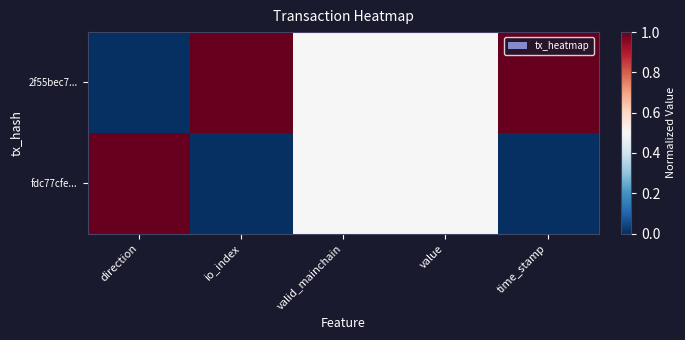

What is the maximum value shown in the chart?

1.0